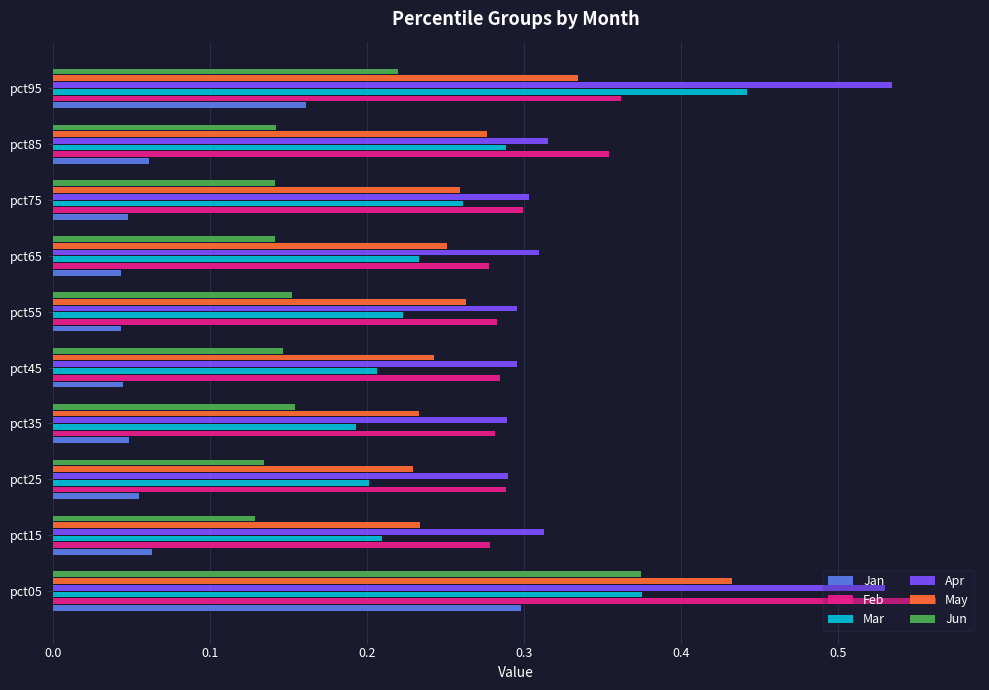

What are all the series names shown in the legend?

Jan, Feb, Mar, Apr, May, Jun